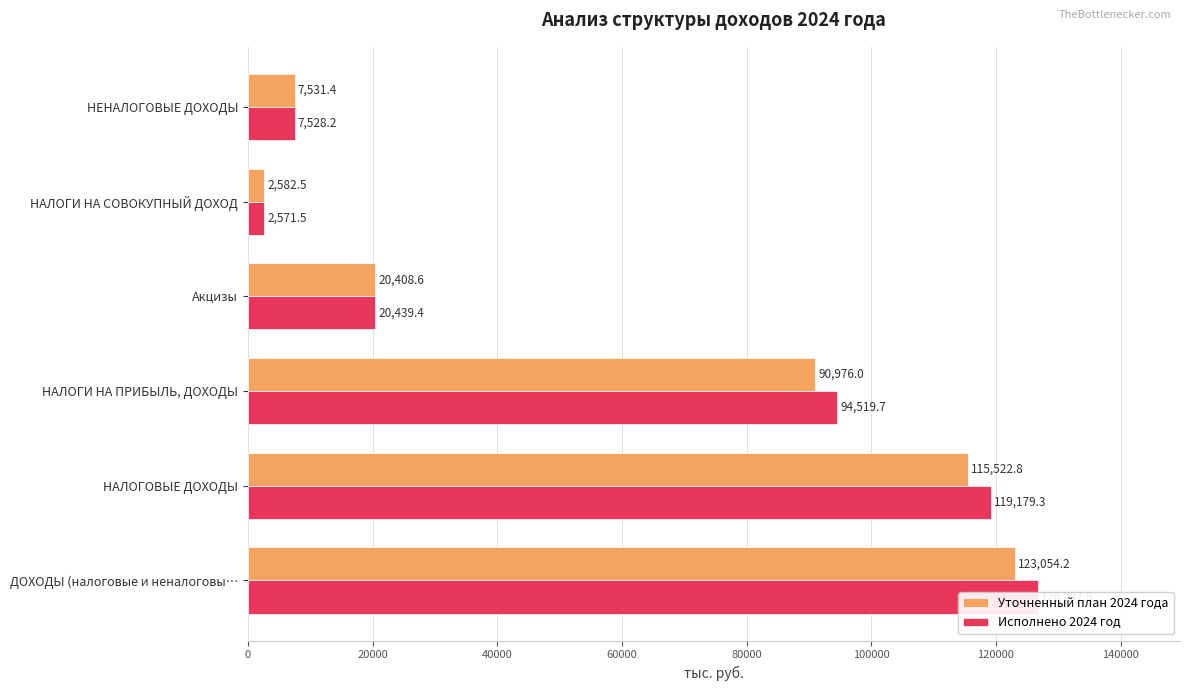

How many groups of bars are there?

6